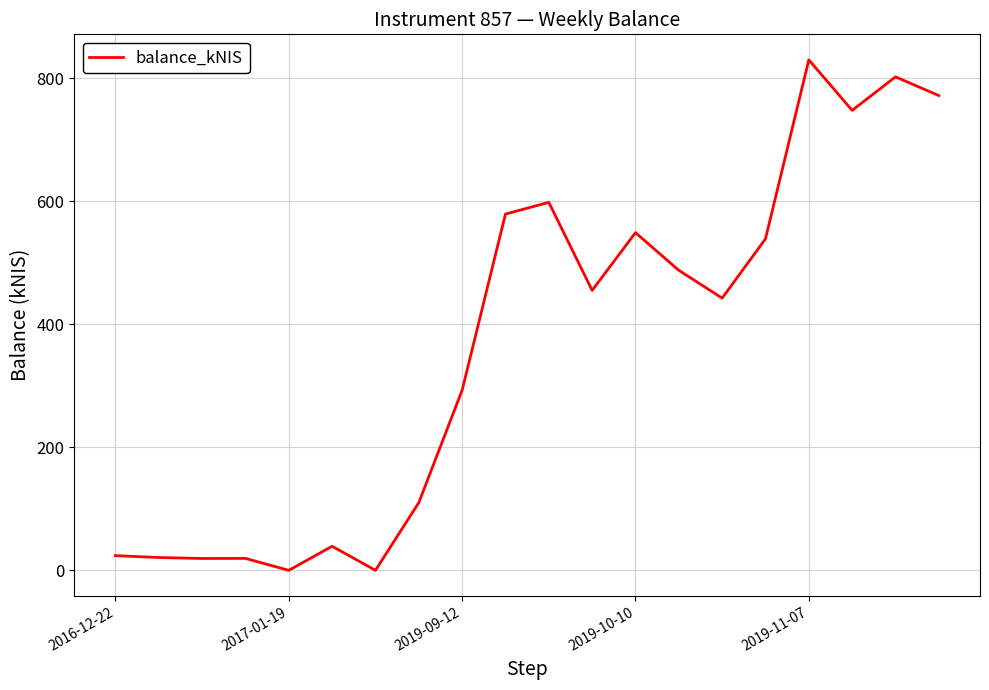

What is the maximum value shown in the chart?

830.0